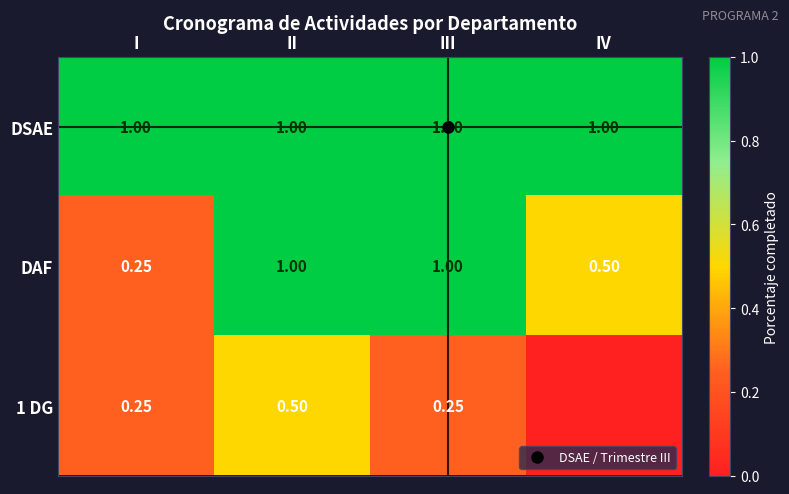

The value of 1 DG at II is 0.2. True or false?

False